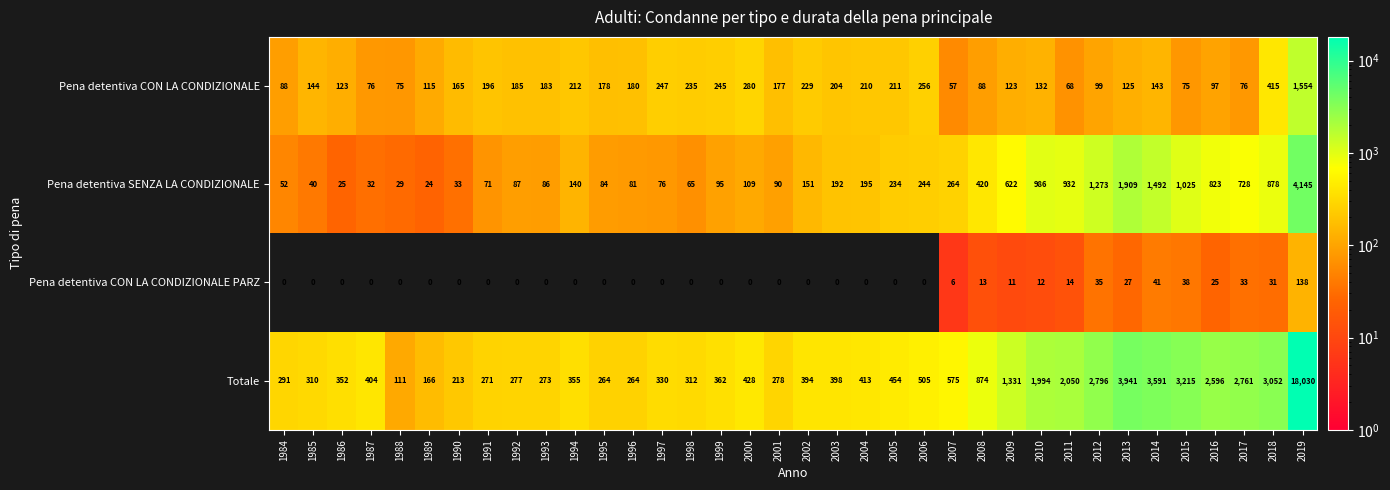

The Pena detentiva SENZA LA CONDIZIONALE series shows 151 at 2002. True or false?

True